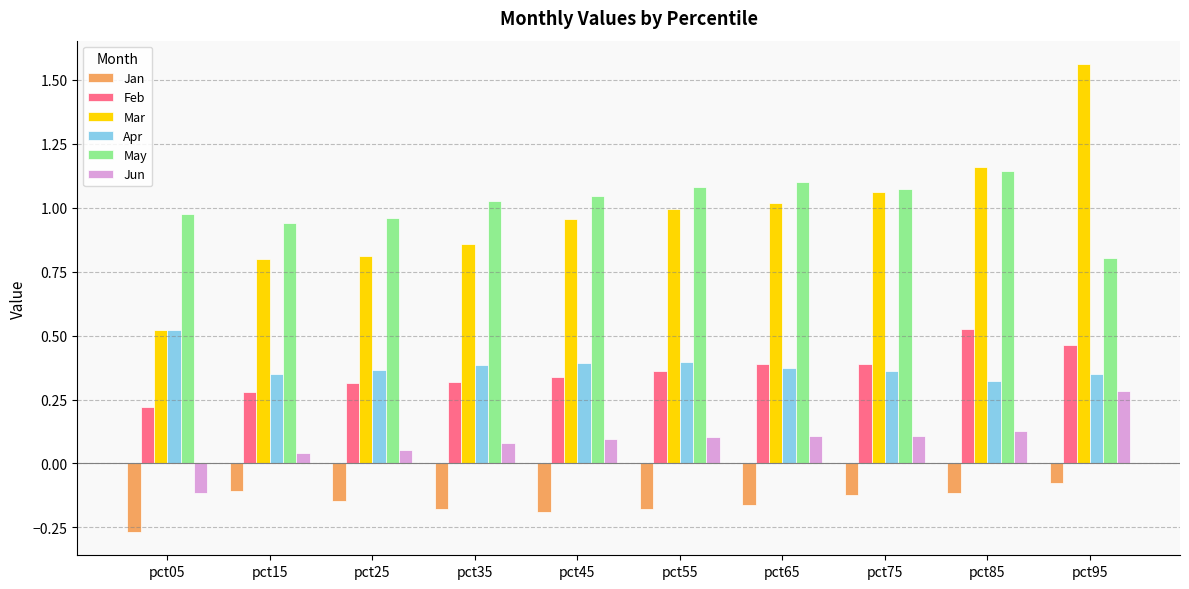

At which category is the sum across all series the highest?

pct95